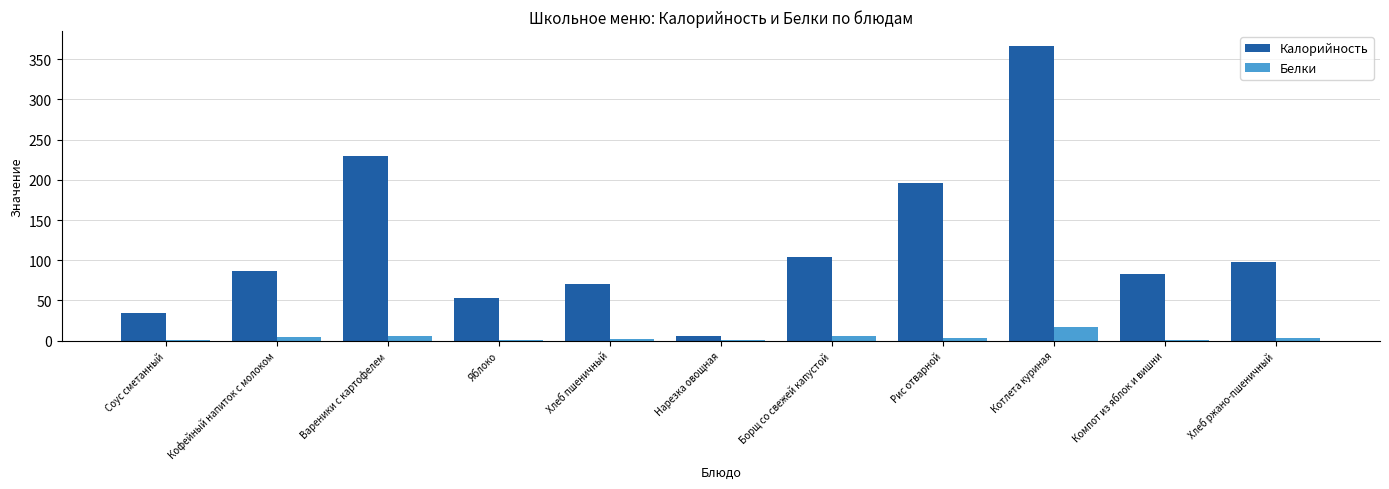

What are all the series names shown in the legend?

Калорийность, Белки